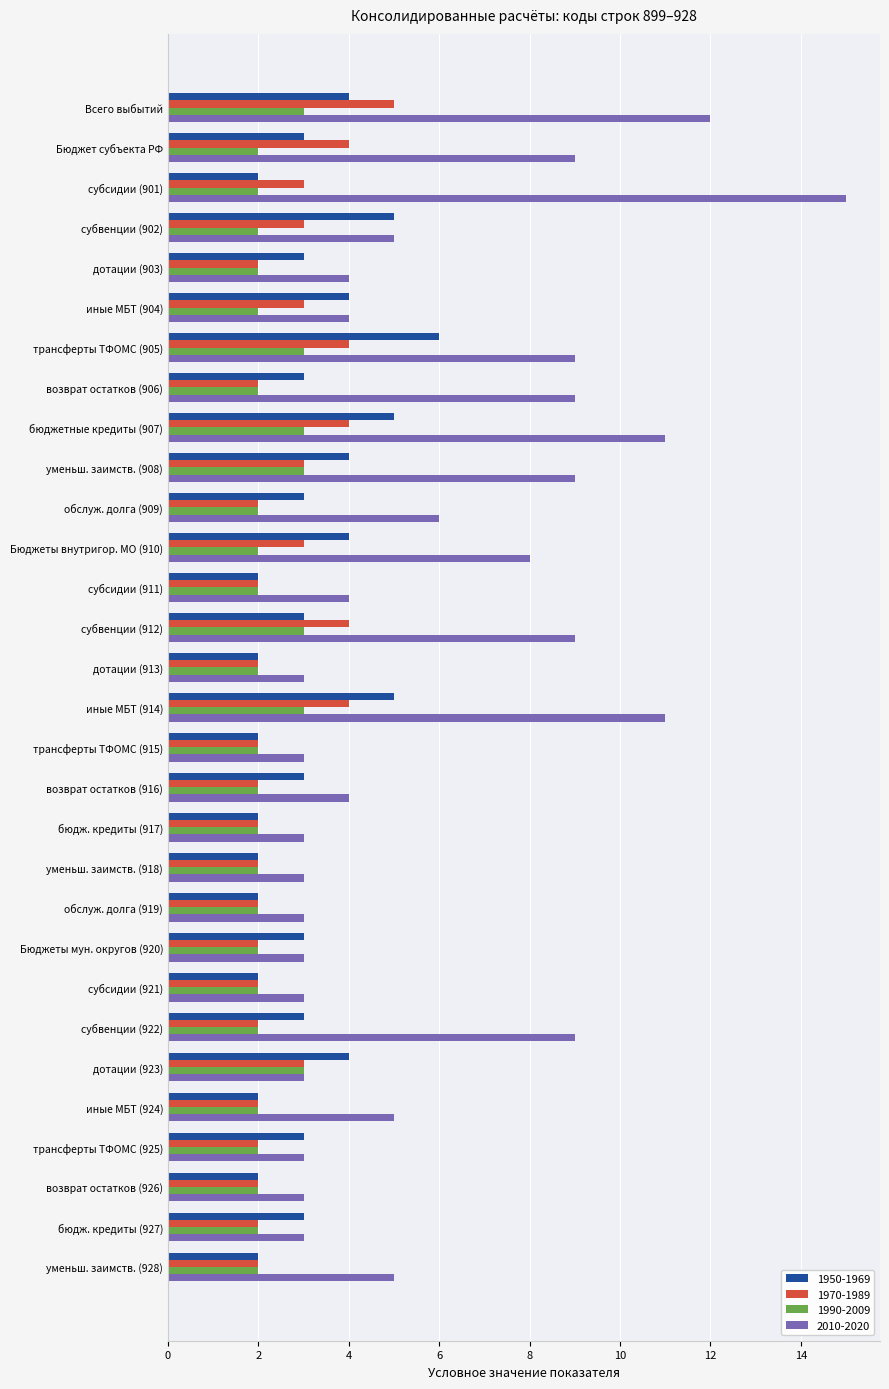

What is the highest value of the 1970-1989 series?

5